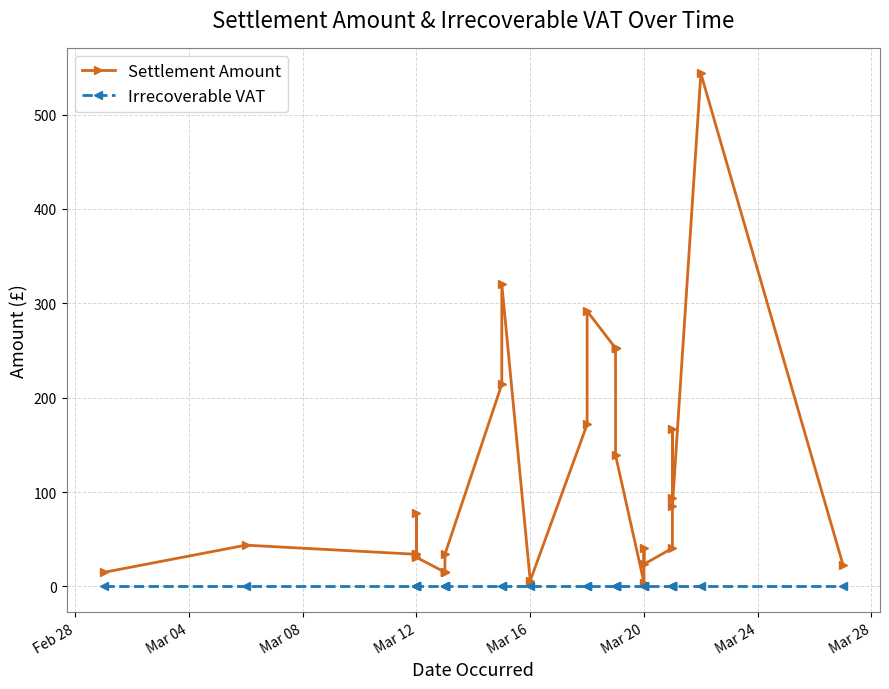

What is the difference between the highest and lowest values at Mar 20?

4.0